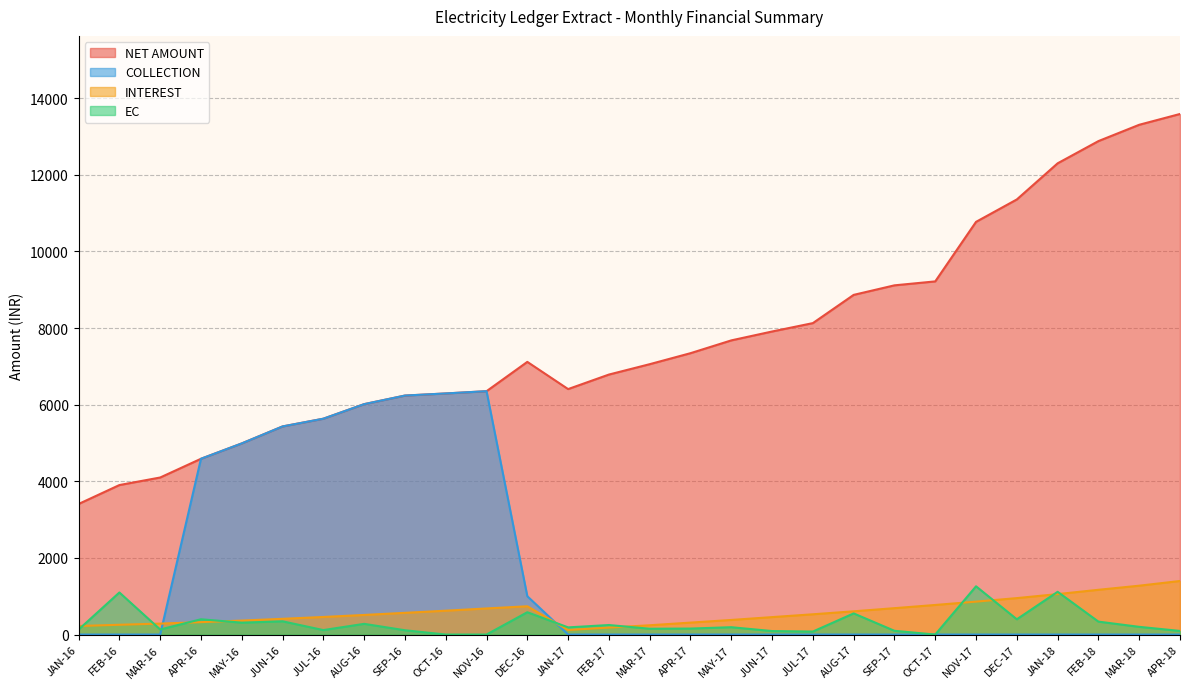

What is the label of the 9th point from the right?

AUG-17